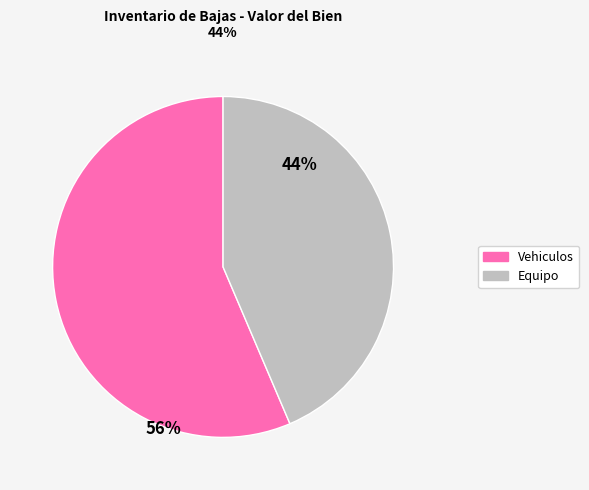

Is there a majority slice in this chart?

Yes